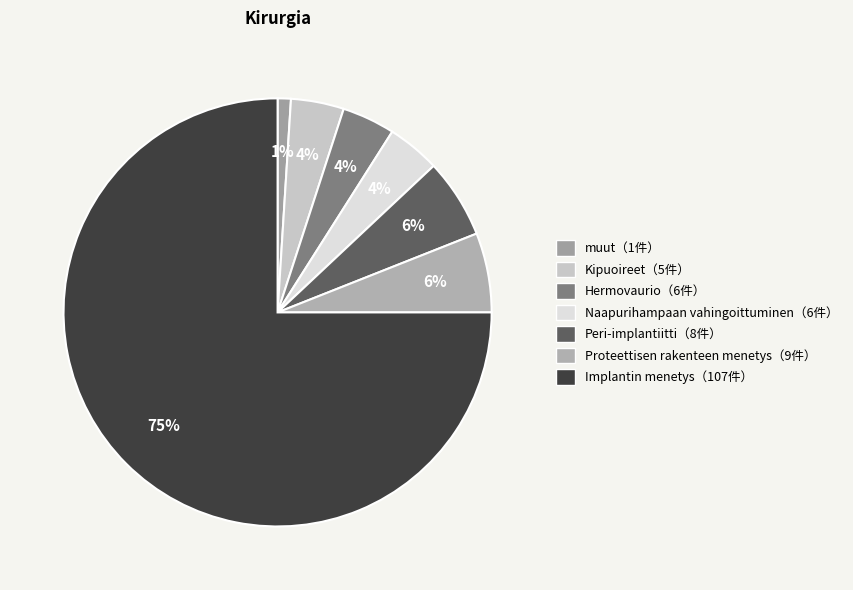

Which slice represents more than half of the pie?

Implantin menetys